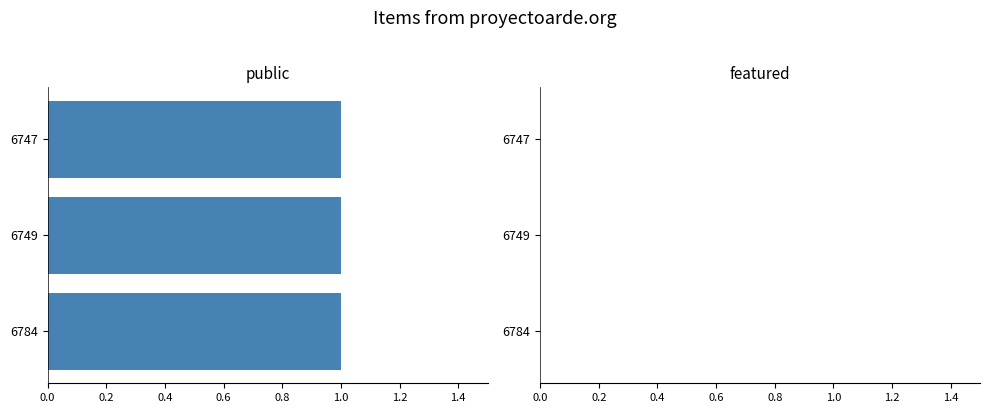

Between 6747 and 6784, which is larger?

6747